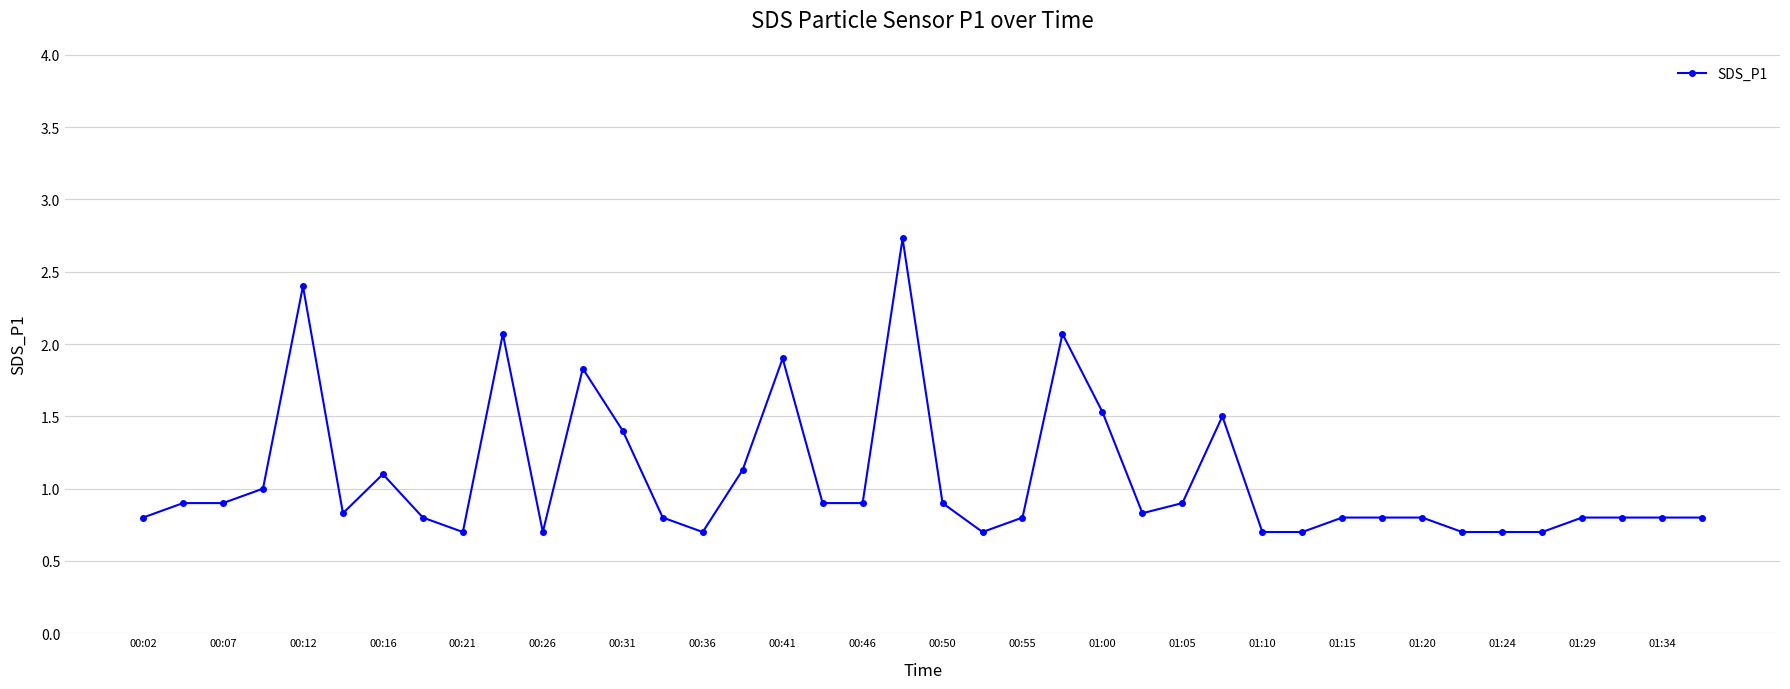

What is the greatest value displayed?

2.7